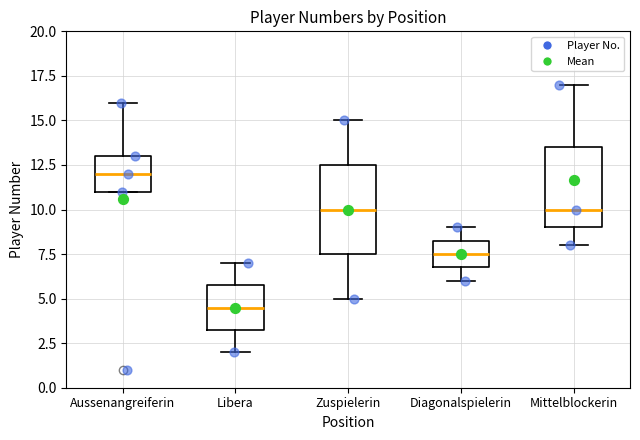

Which box has the highest median line?

Aussenangreiferin